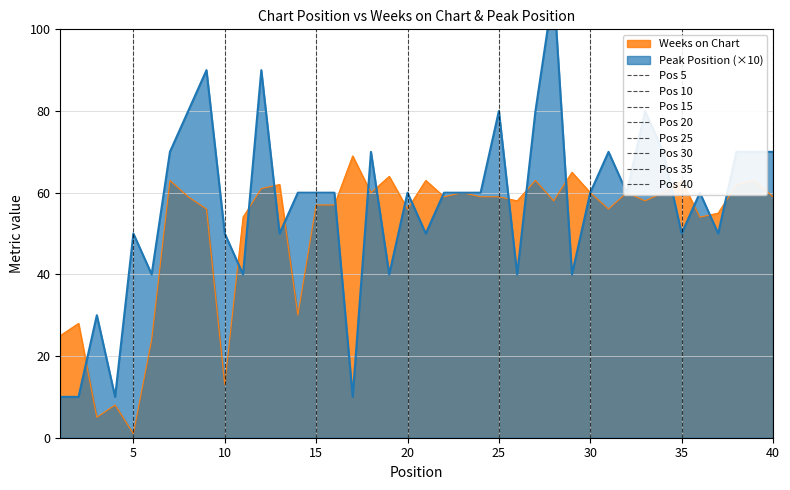

True or false: Weeks on Chart has a value of 61 at 12.

True